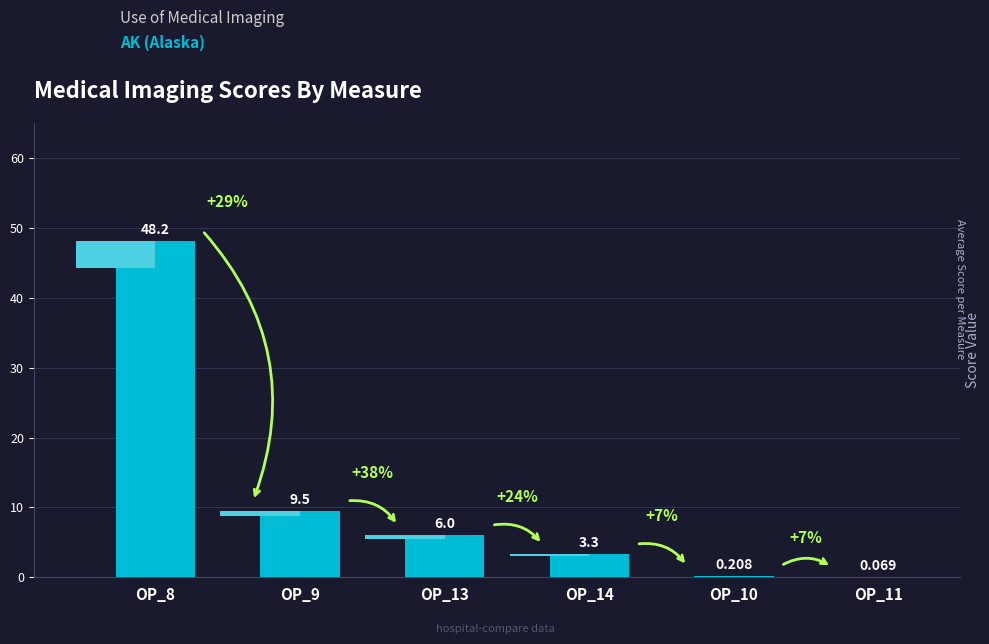

What is the change in value from OP_10 to OP_11?

-0.1